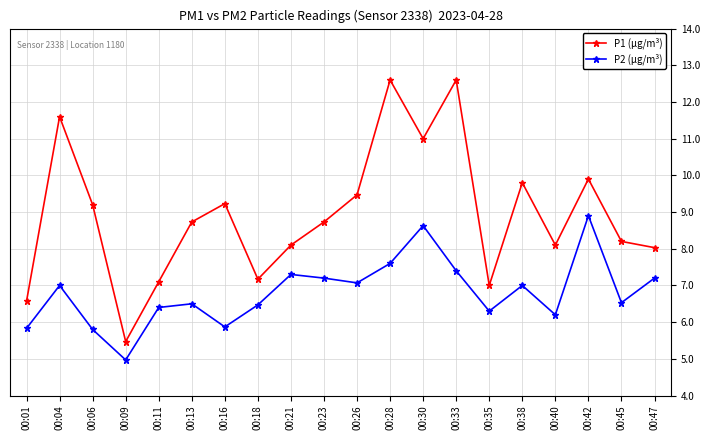

Reading left to right, extract all data points from this chart.

P1 (µg/m³): 6.6	11.6	9.2	5.5	7.1	8.7	9.2	7.2	8.1	8.7	9.5	12.6	11.0	12.6	7.0	9.8	8.1	9.9	8.2	8.0
P2 (µg/m³): 5.8	7.0	5.8	5.0	6.4	6.5	5.9	6.5	7.3	7.2	7.1	7.6	8.6	7.4	6.3	7.0	6.2	8.9	6.5	7.2